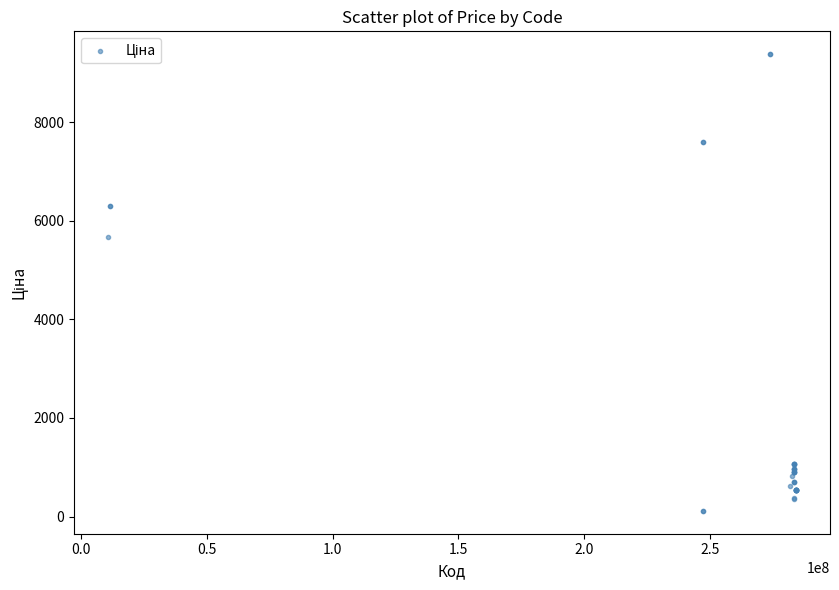

What Y value in the scatter plot is closest to 4749?

5673.8